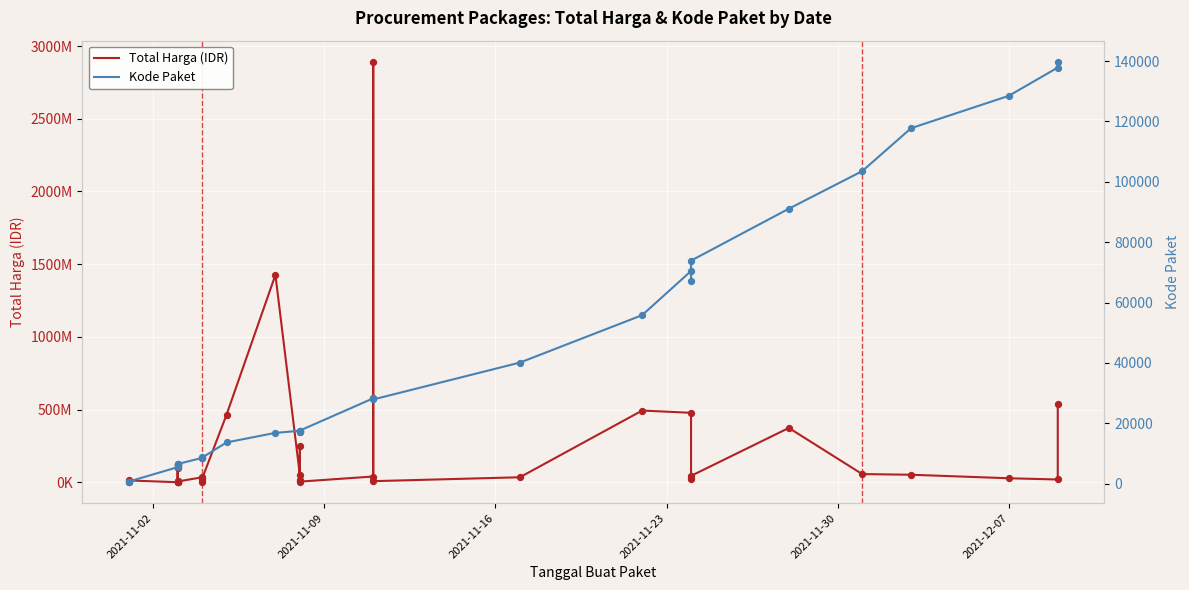

Which series has the largest total across all categories?

Total Harga (IDR)